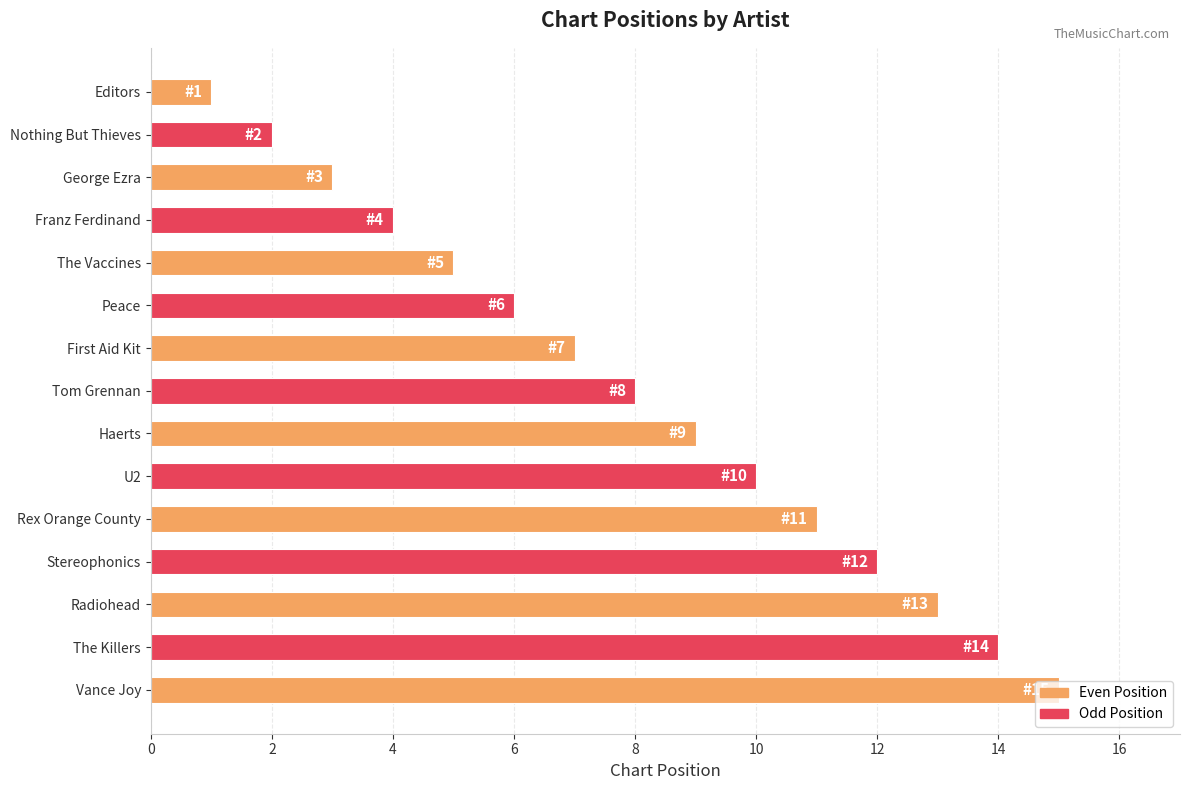

Is it true that the value at Rex Orange County is 11?

True